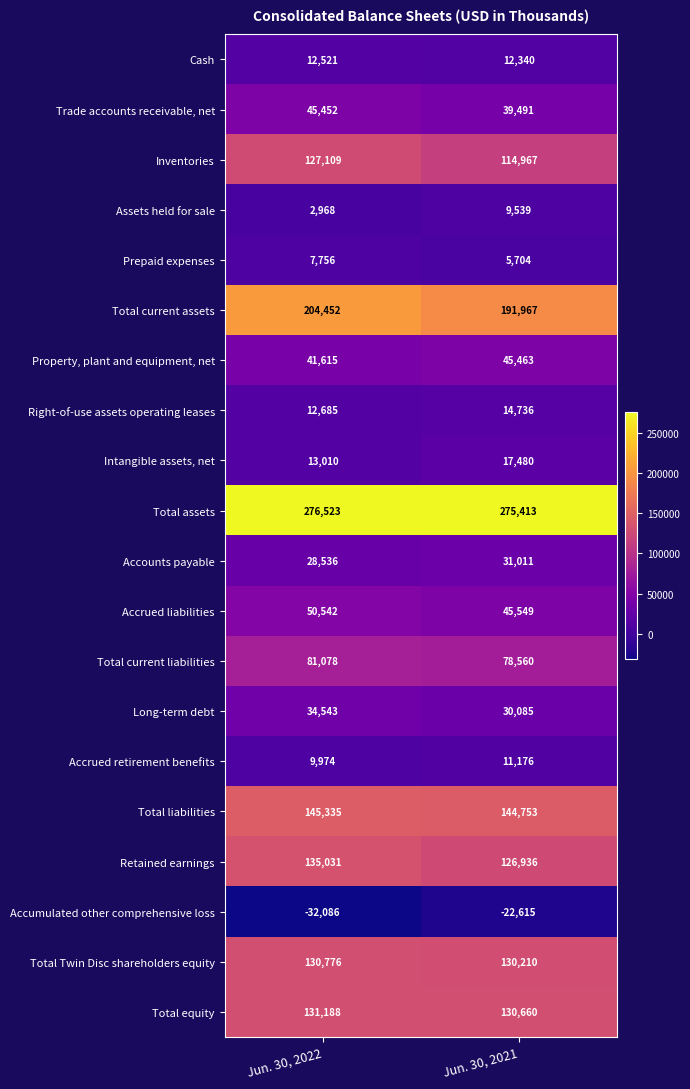

Read the Total current liabilities value at Jun. 30, 2022, to the nearest 100.

81100